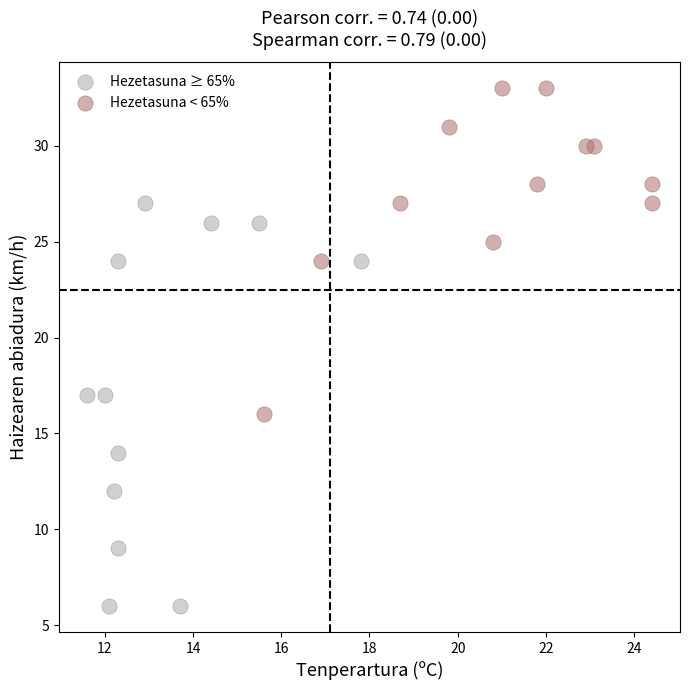

Which series contains the lowest Y value?

Hezetasuna ≥ 65%